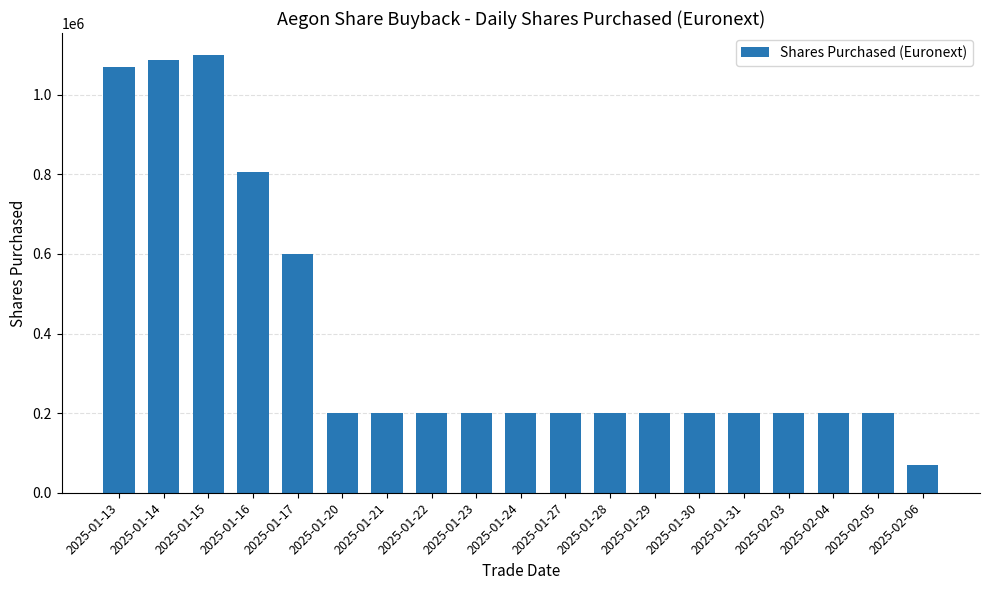

Between 2025-01-29 and 2025-01-14, which is larger?

2025-01-14